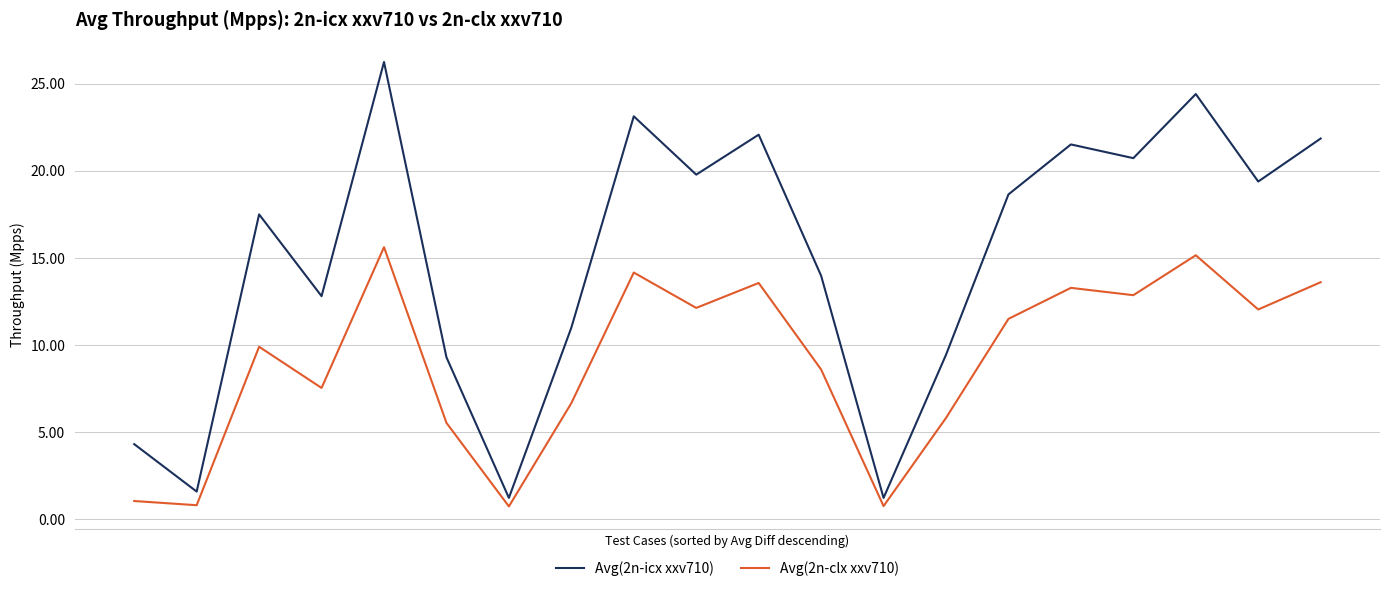

Which series has the largest range (max minus min)?

Avg(2n-icx xxv710)